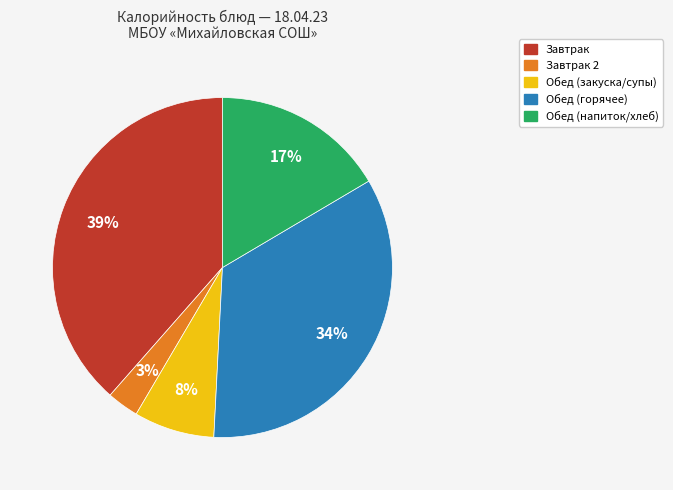

Is there a majority slice in this chart?

No